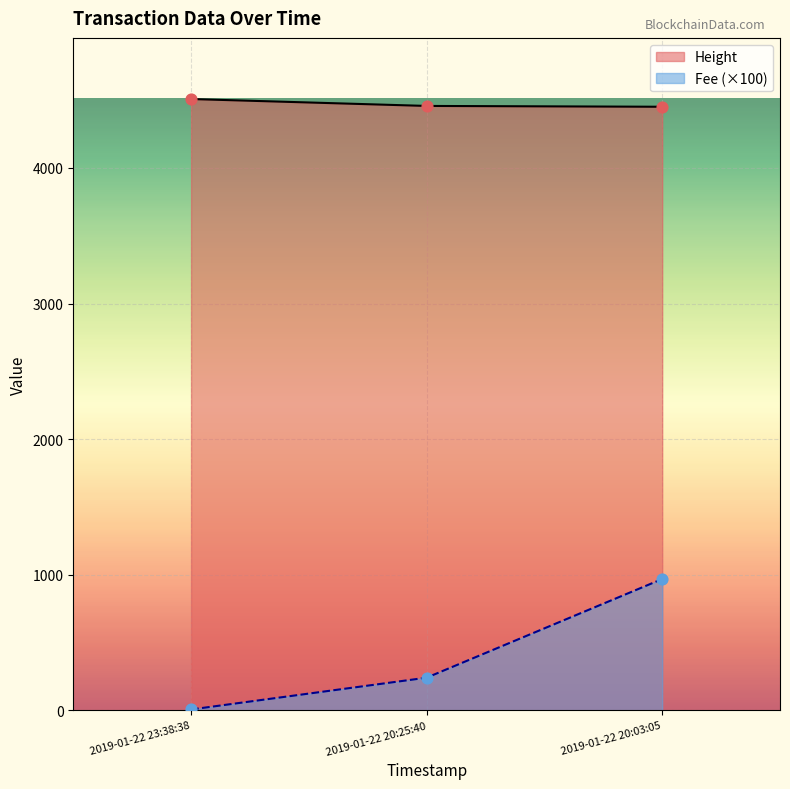

Which series contains the lowest Y value?

Fee